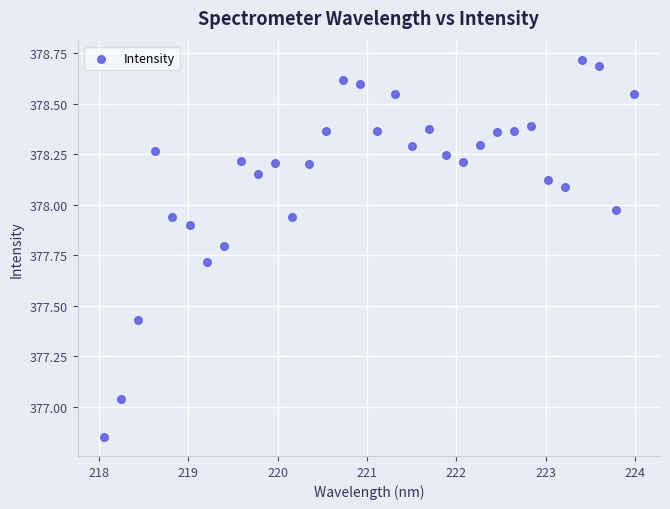

What is the range of Y values (max minus min)?

1.9